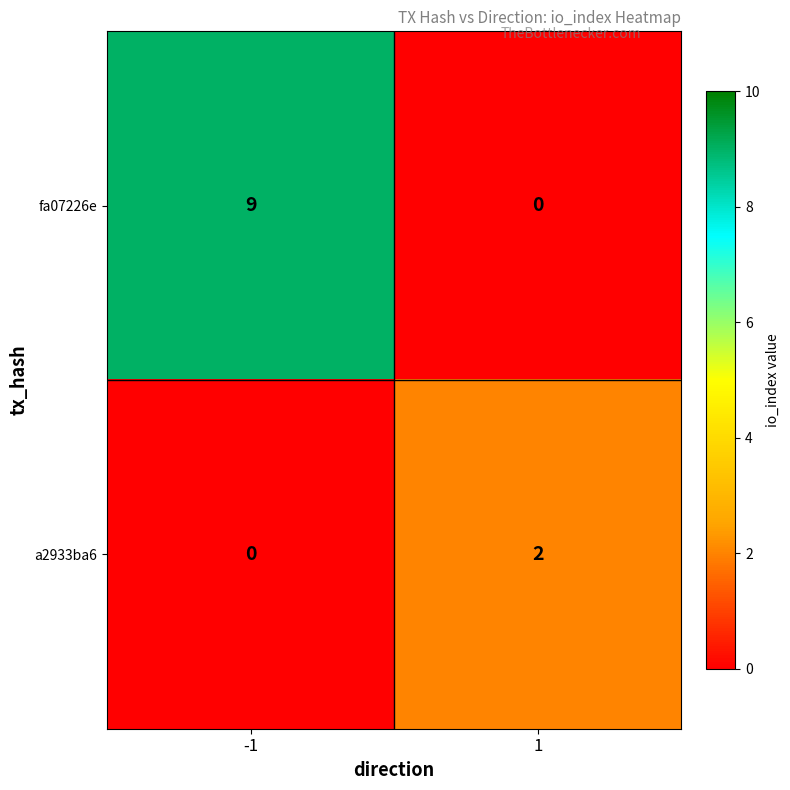

True or false: fa07226e has a value of 9 at -1.

True